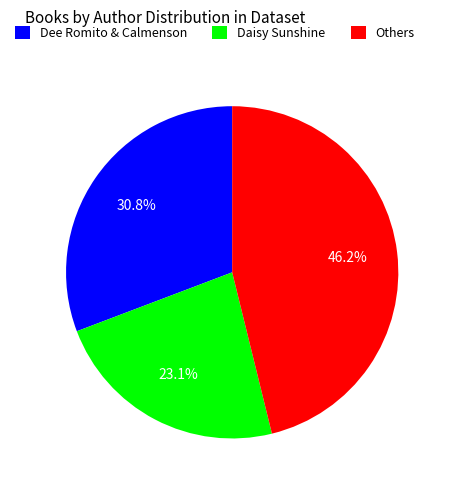

Combined, what portion of the pie is Daisy Sunshine and Dee Romito & Calmenson?

53.8%